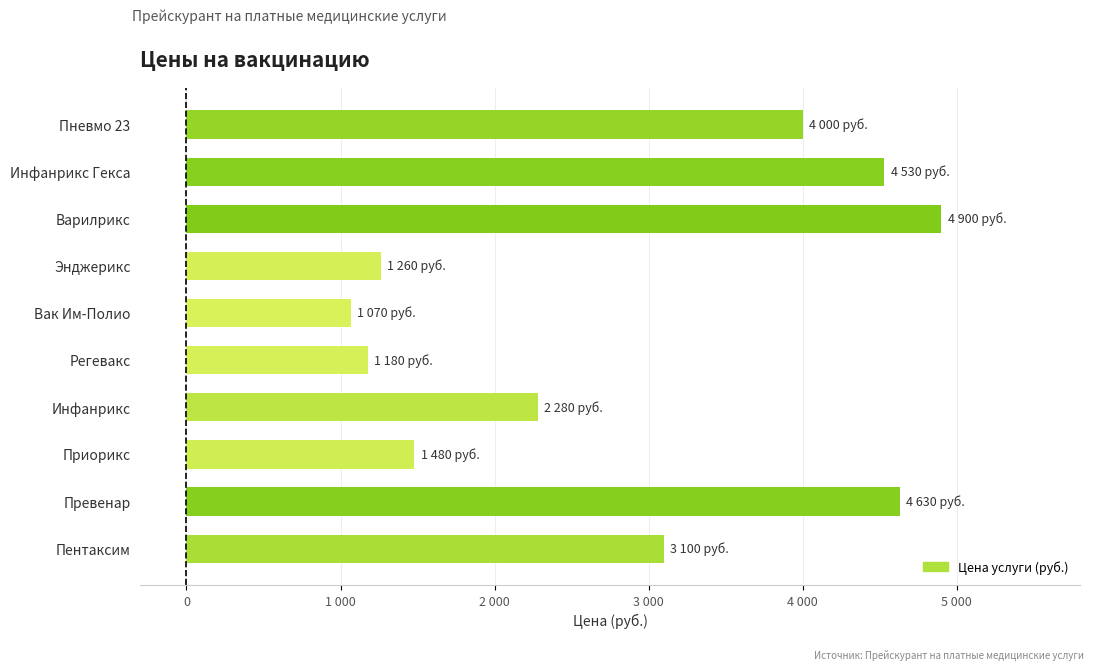

At which category does the chart reach its peak across all series?

Варилрикс